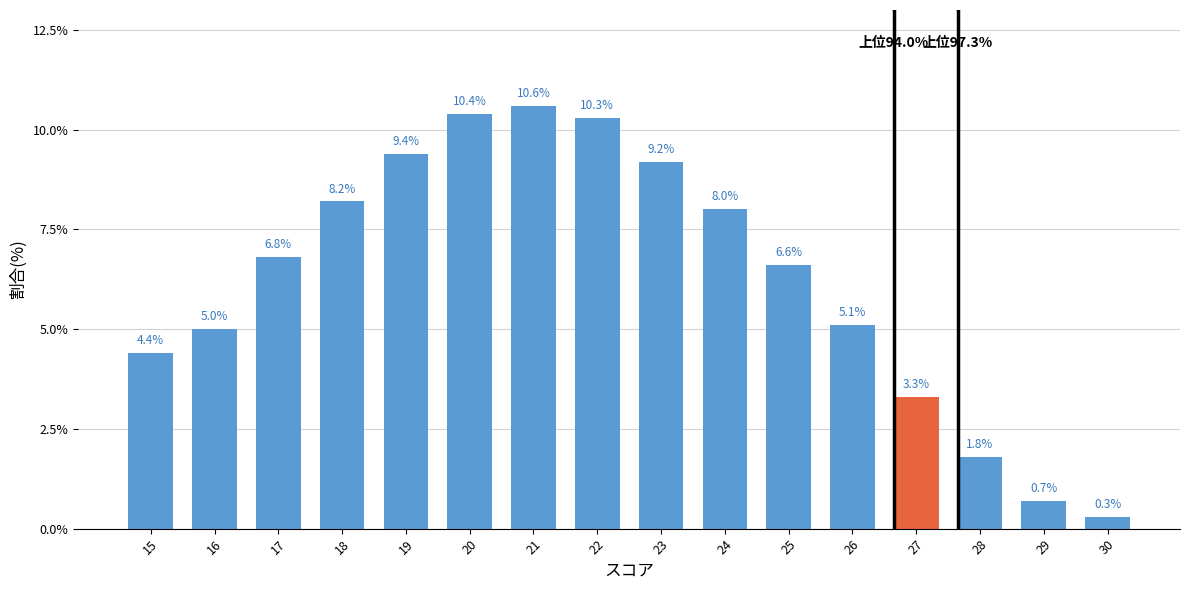

Are the bars grouped side by side (vs. stacked)?

No